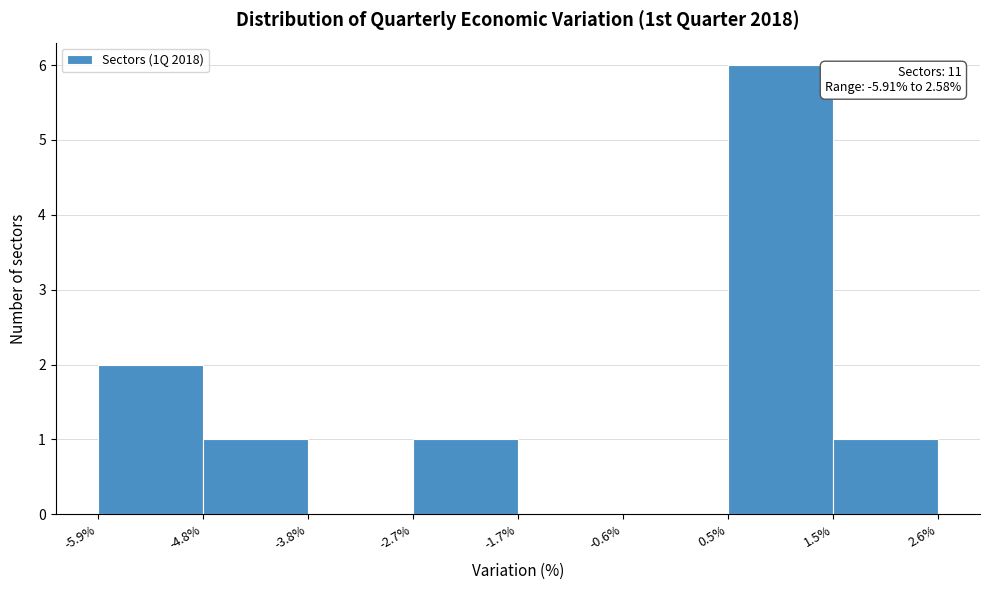

Which range on the x-axis has the tallest bar?

0.5% to 1.5%